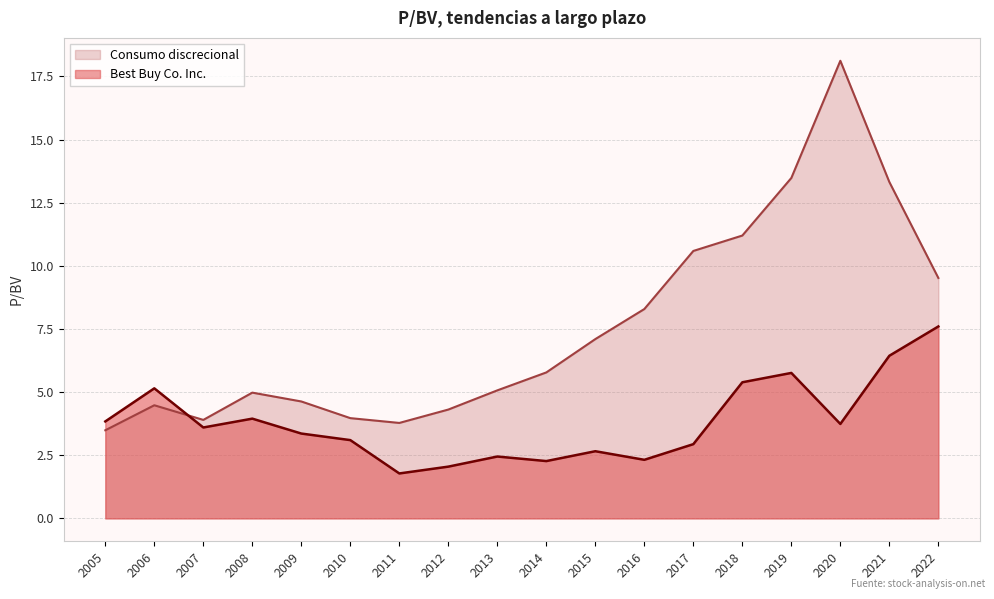

True or false: Best Buy Co. Inc. has more than 2 points higher than both neighbors.

True